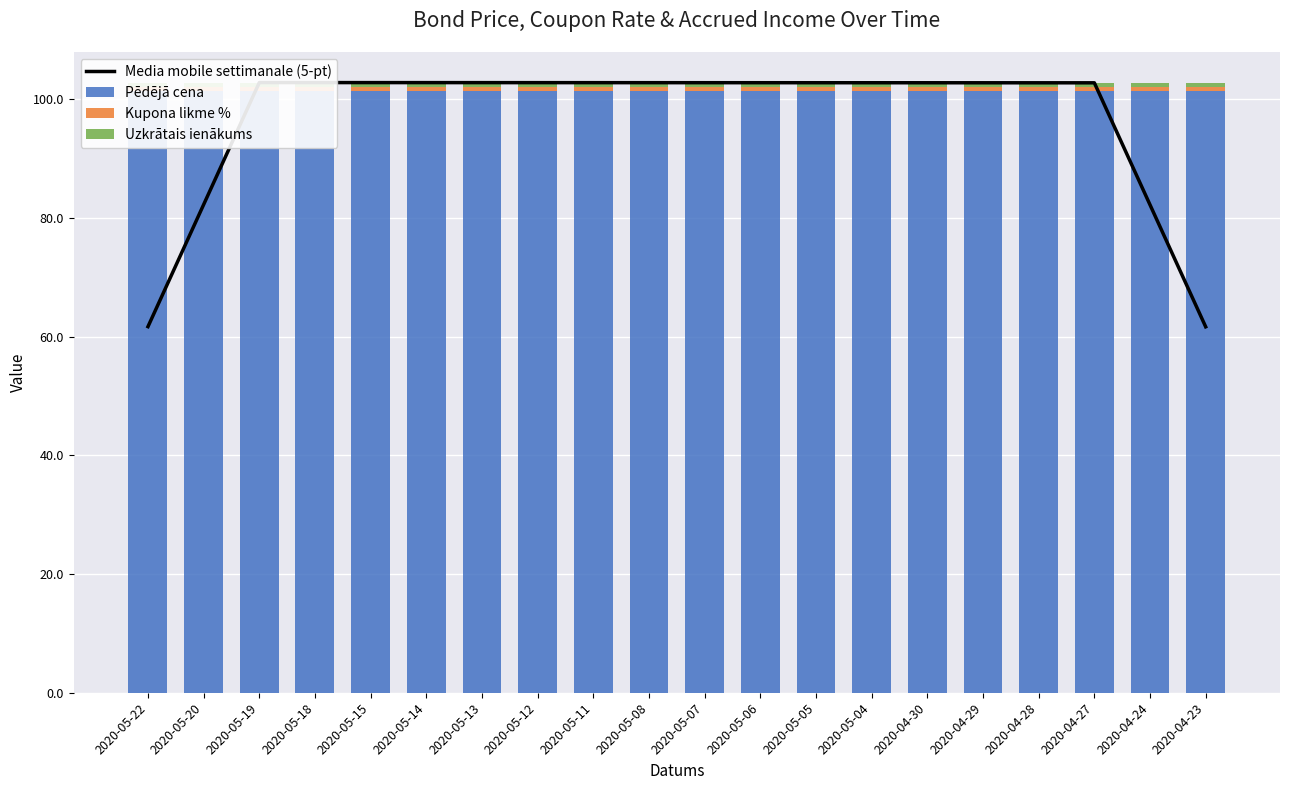

What is the value of the Kupona likme % bar at the 1st from the left?

0.7